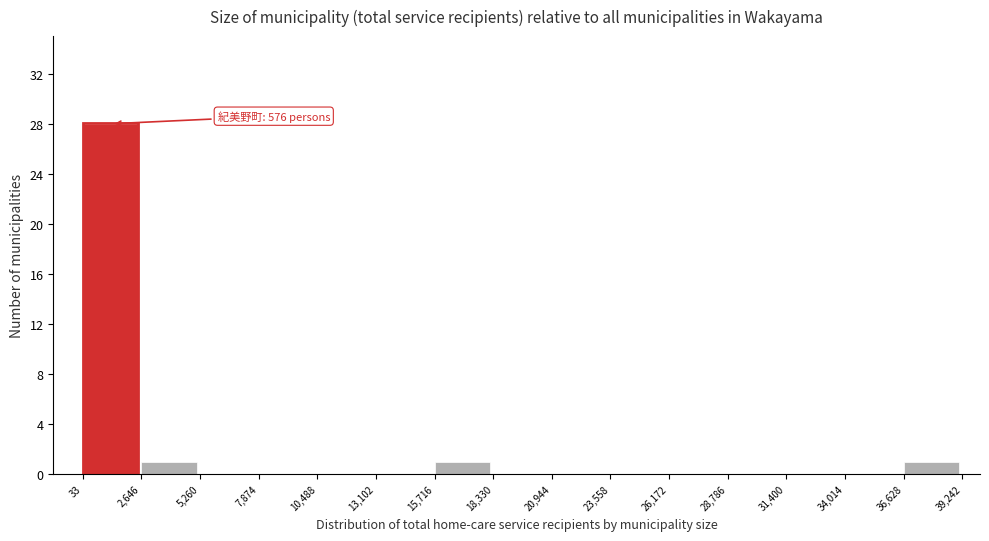

Over which range of the x-axis is the bar tallest?

33 to 2,646